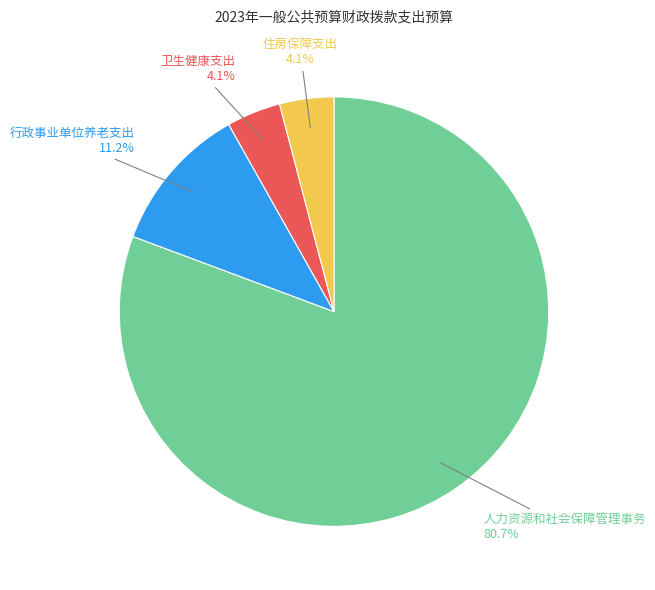

To the nearest percent, what is the average slice percentage?

25%